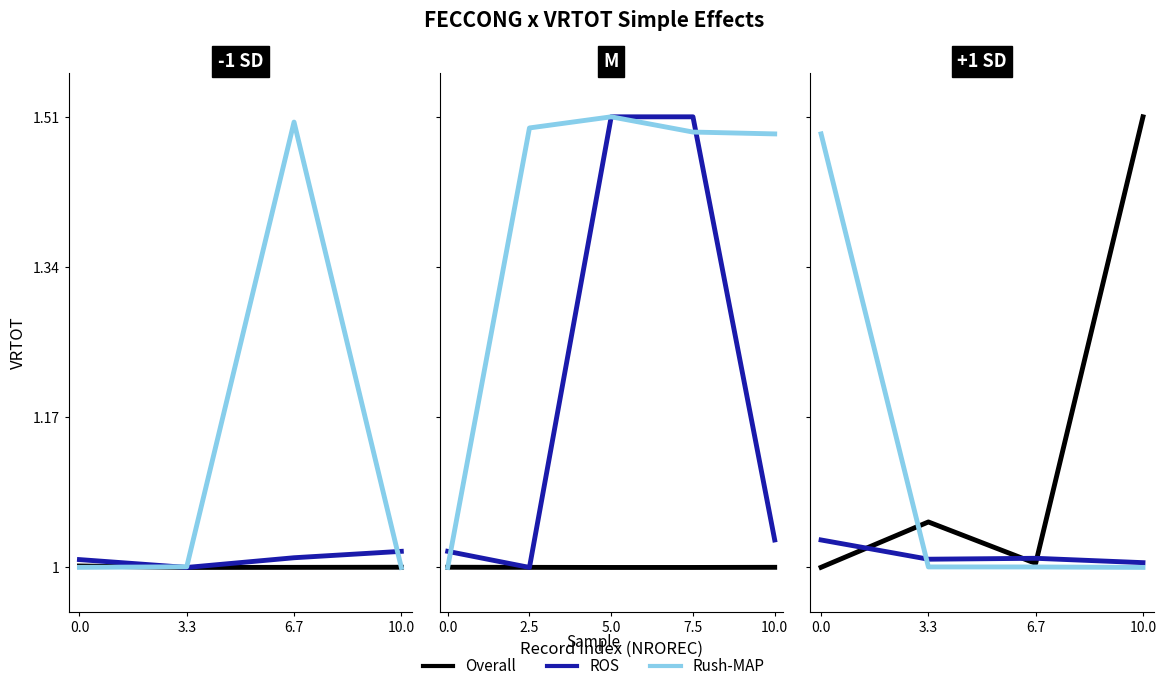

At which label is ROS closest to 1?

10.0